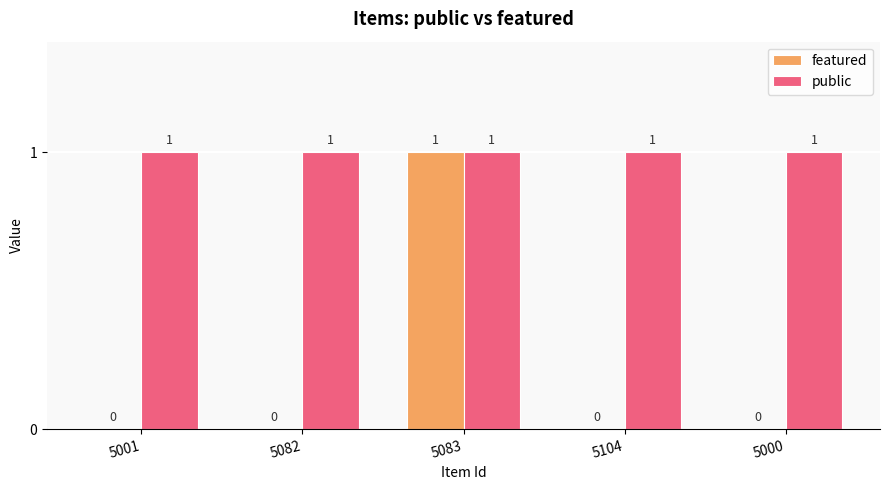

Are the bars horizontal?

No